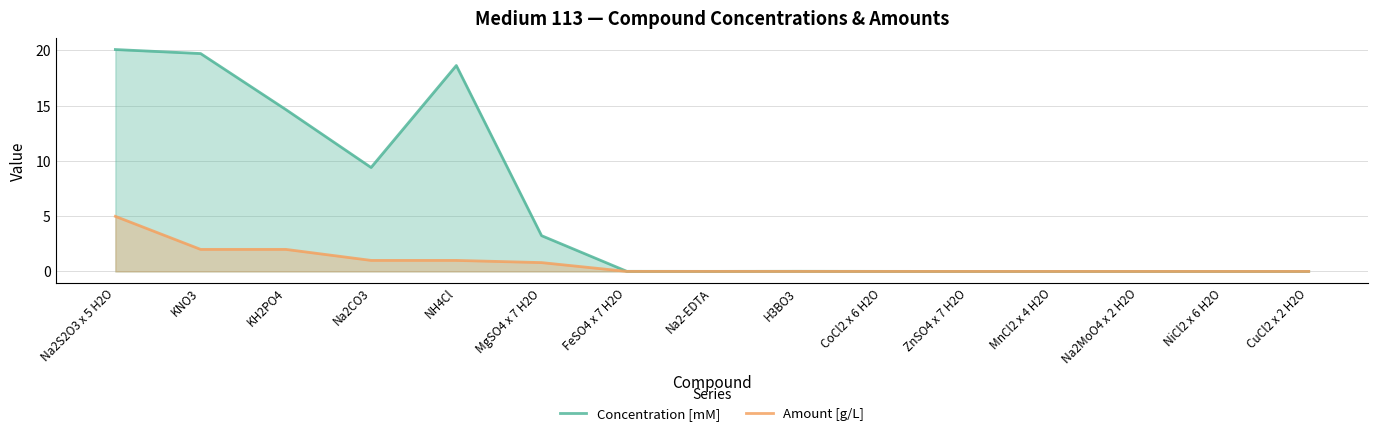

What is the highest value of the Amount [g/L] series?

5.0